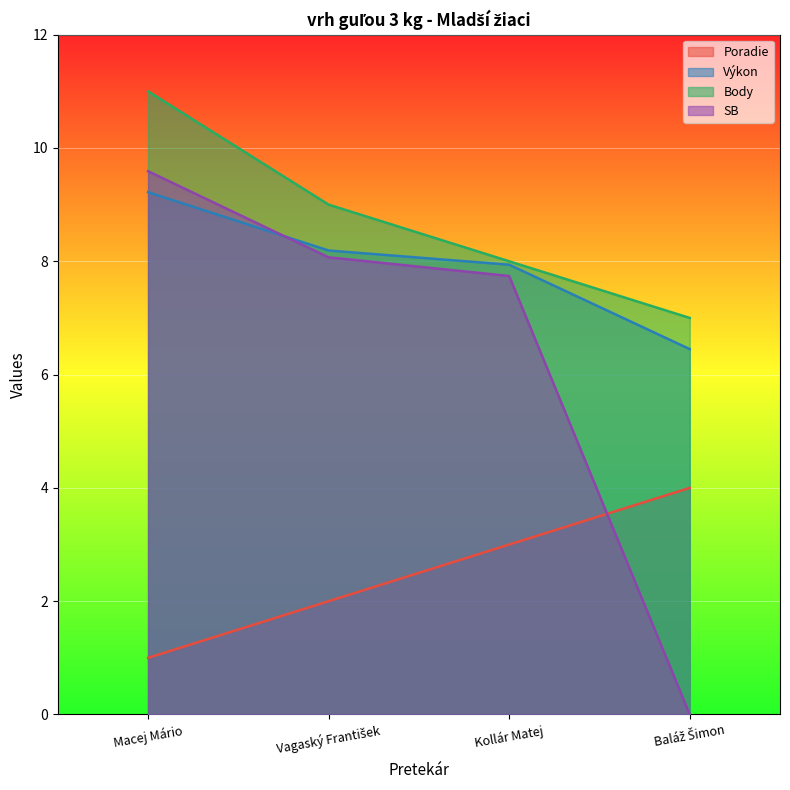

The value of Poradie at Macej Mário is 1.0. True or false?

True